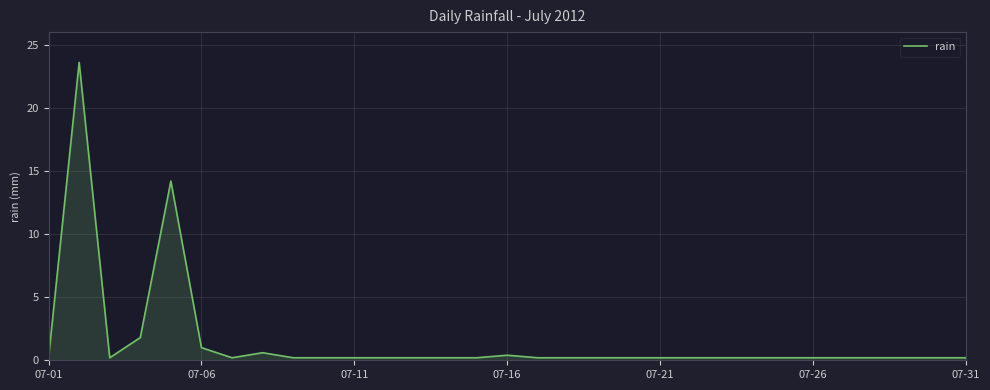

What is the difference between the maximum and minimum values?

23.4